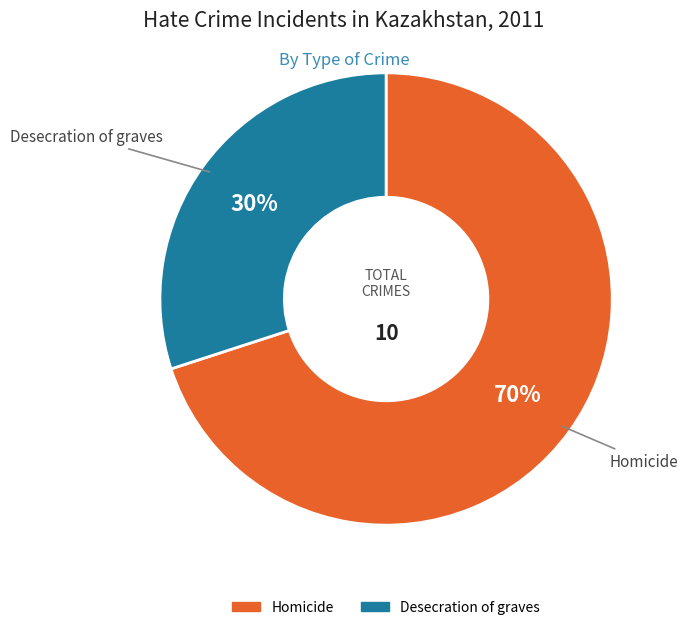

To the nearest percent, what is the combined percentage of Desecration of graves and Homicide?

100%